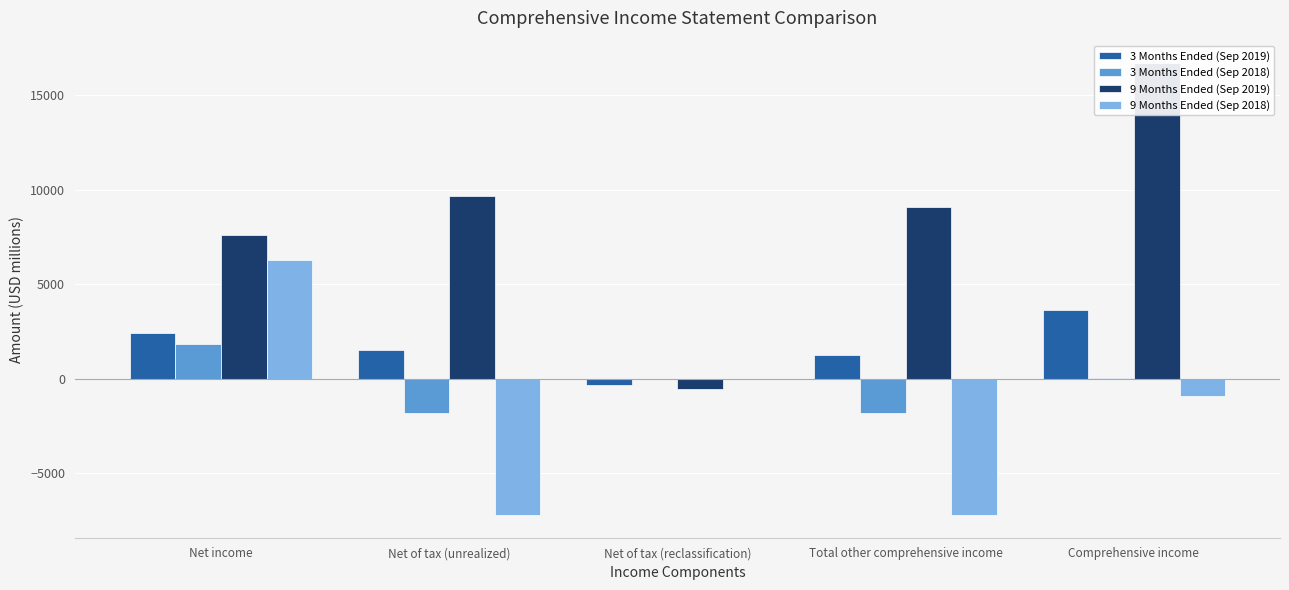

Rank the categories by 3 Months Ended (Sep 2018) value from highest to lowest.

Net income, Comprehensive income, Net of tax (reclassification), Net of tax (unrealized), Total other comprehensive income